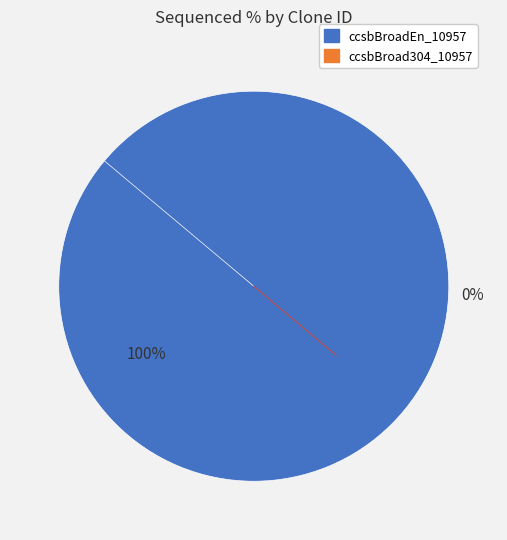

Is the sum of ccsbBroad304_10957 and ccsbBroadEn_10957 greater than half?

Yes